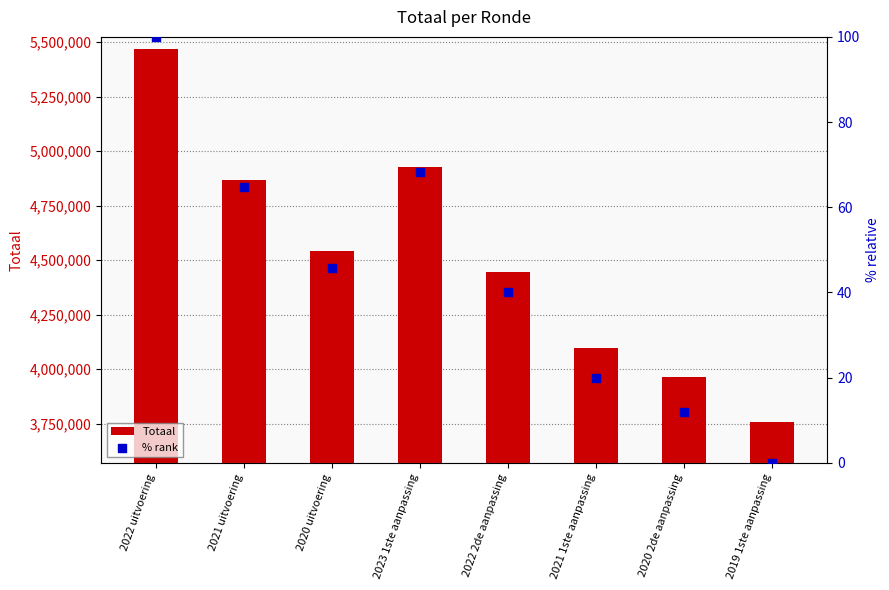

What are all the series names shown in the legend?

Totaal, % rank